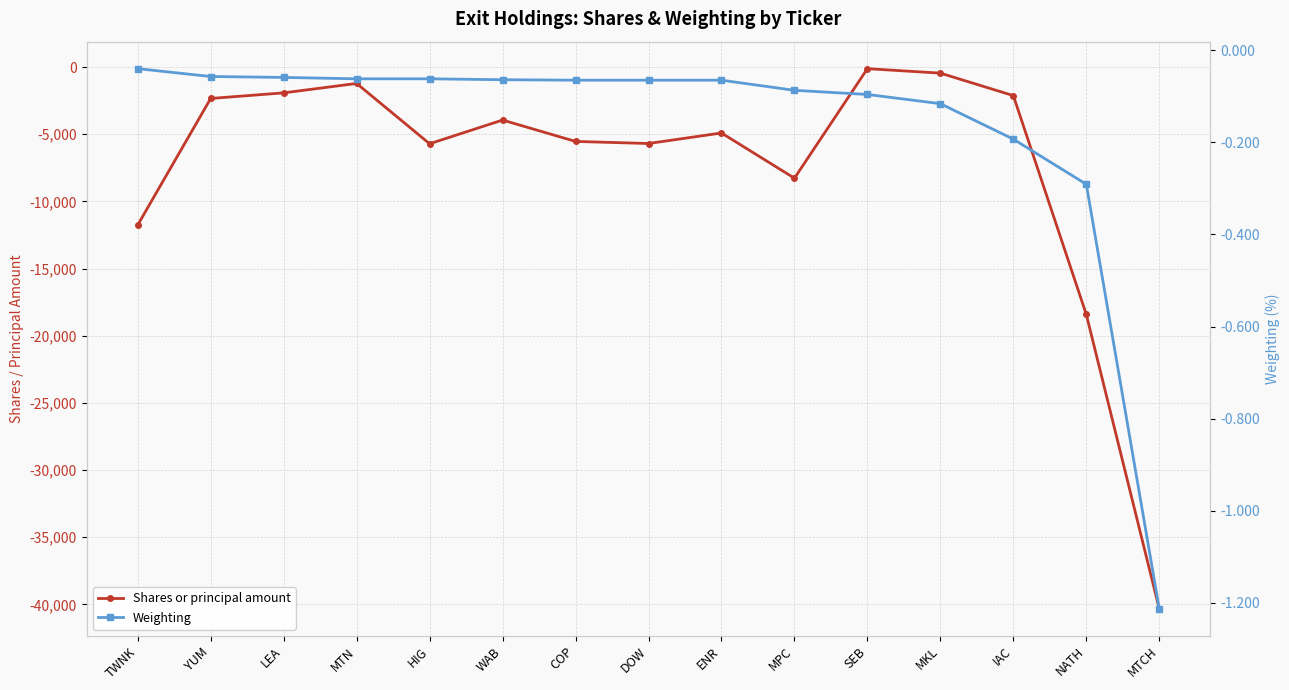

True or false: Shares or principal amount and Weighting intersect in this chart.

False